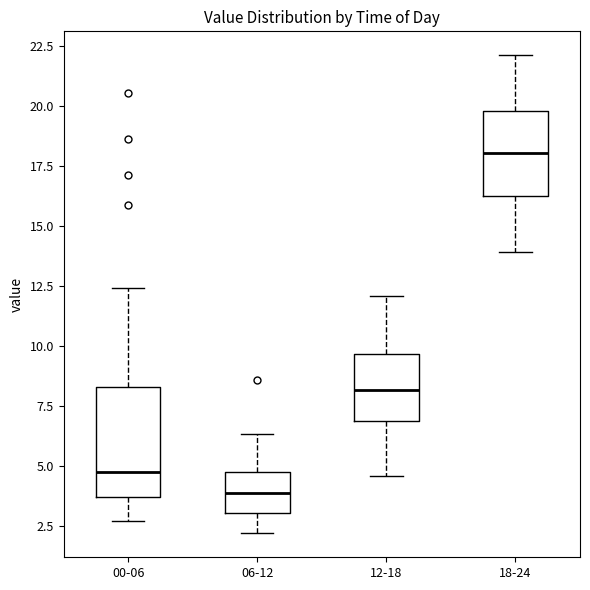

Reading left to right, read every box against the y-axis: the position of its median line, the range the box covers, and the ends of its whiskers. The values are not printed on the chart, so give them approximately, as read against the axis.

00-06: median 4.5, box 3.5 to 8.5, whiskers 2.5 to 12.5
06-12: median 4.0, box 3.0 to 5.0, whiskers 2.0 to 6.5
12-18: median 8.0, box 7.0 to 9.5, whiskers 4.5 to 12.0
18-24: median 18.0, box 16.0 to 20.0, whiskers 14.0 to 22.0